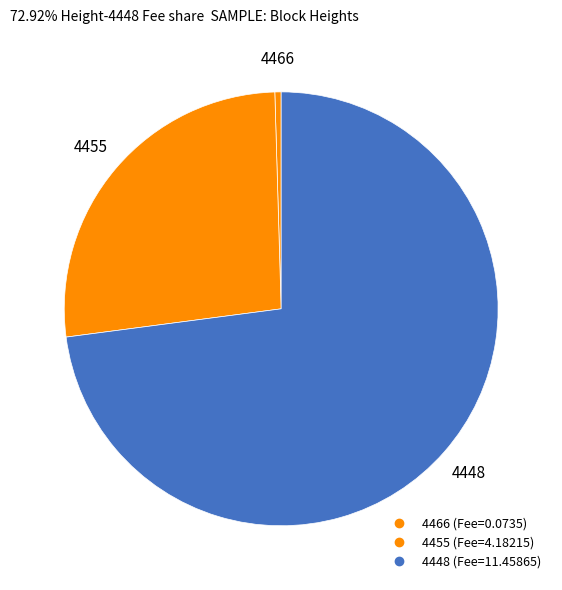

To the nearest percent, what is the average slice percentage?

33%